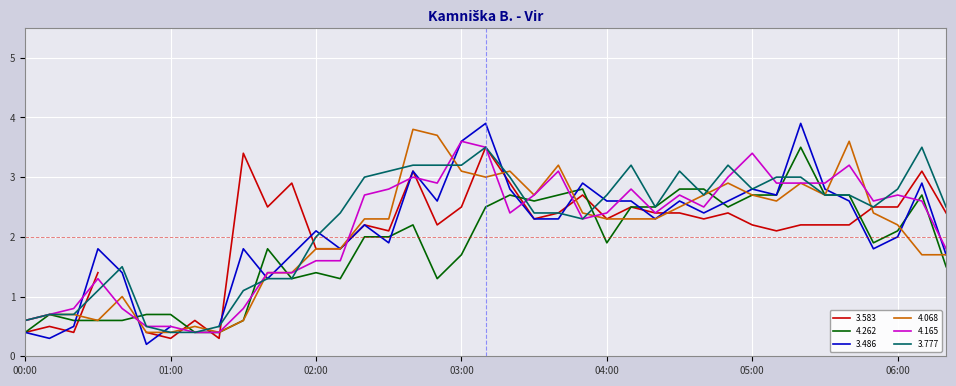

Where does the 3.777 series first go above 2?

02:10